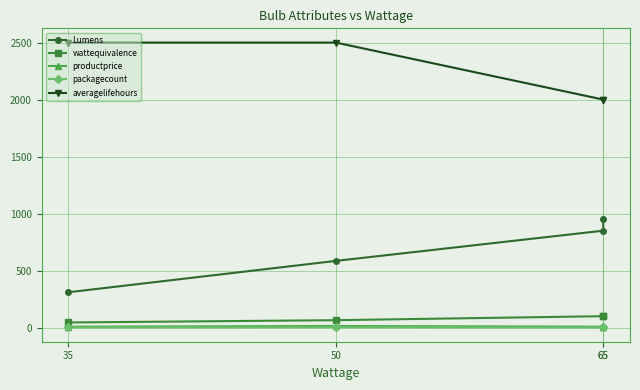

Is it true that wattequivalence equals 144.6 at 65?

False